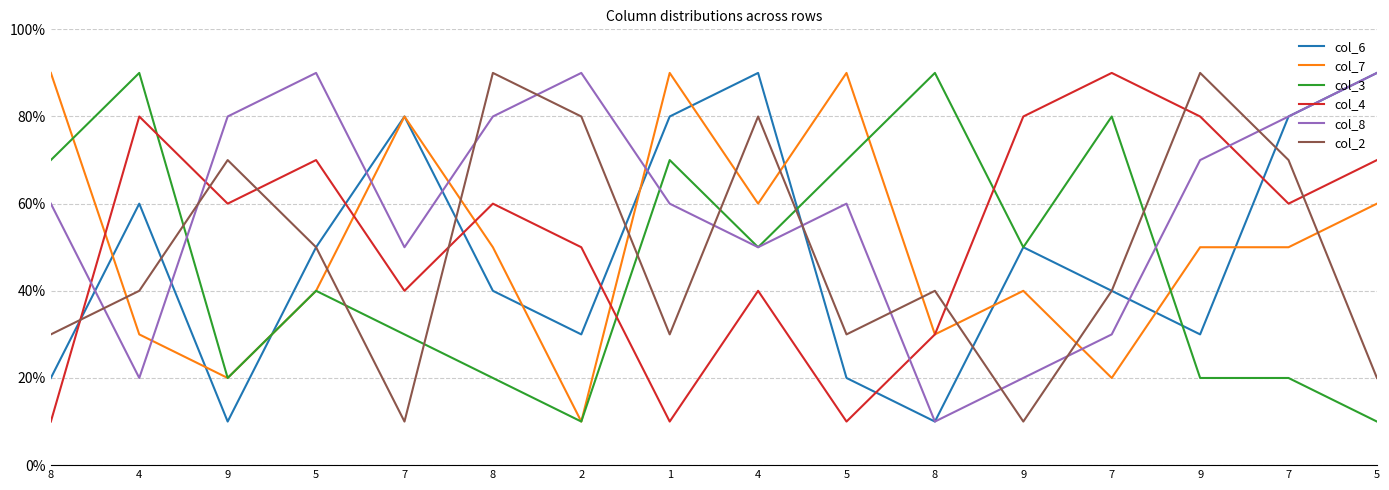

Does the chart display data point markers on the line(s)?

No